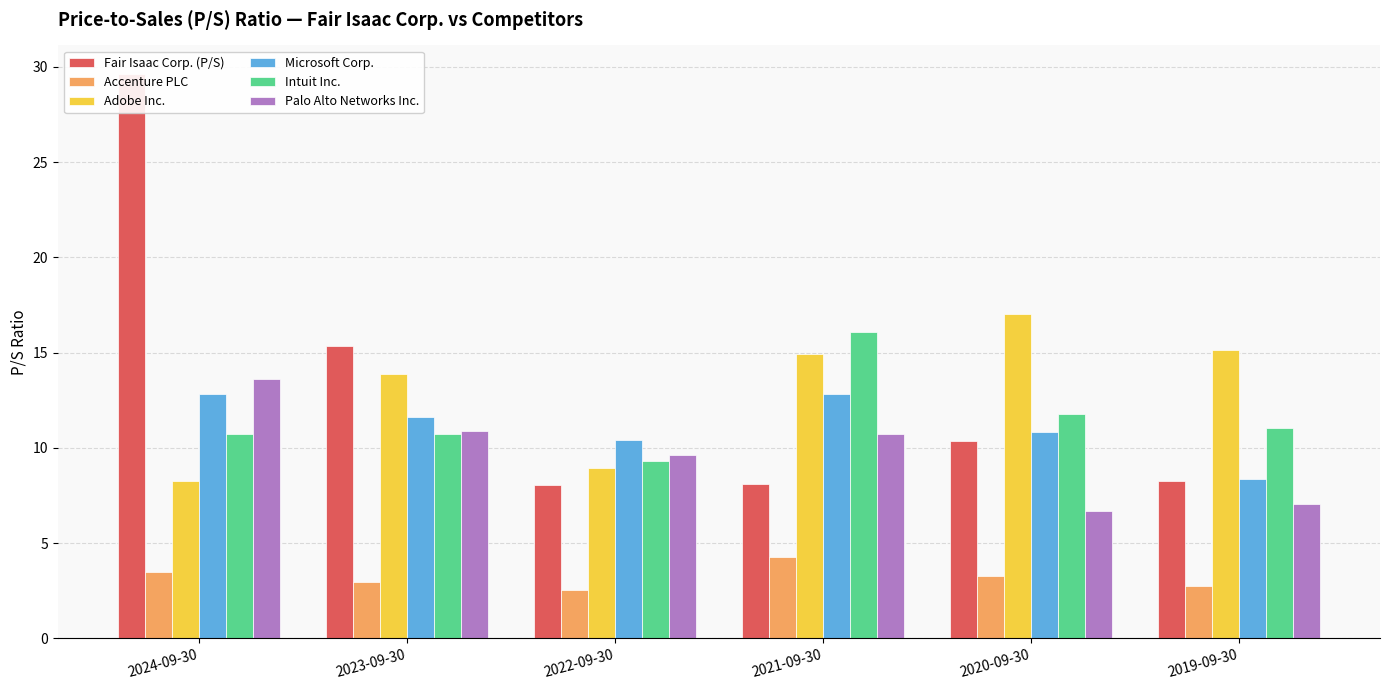

Between 2023-09-30 and 2022-09-30, which series saw the biggest shift?

Fair Isaac Corp. (P/S)